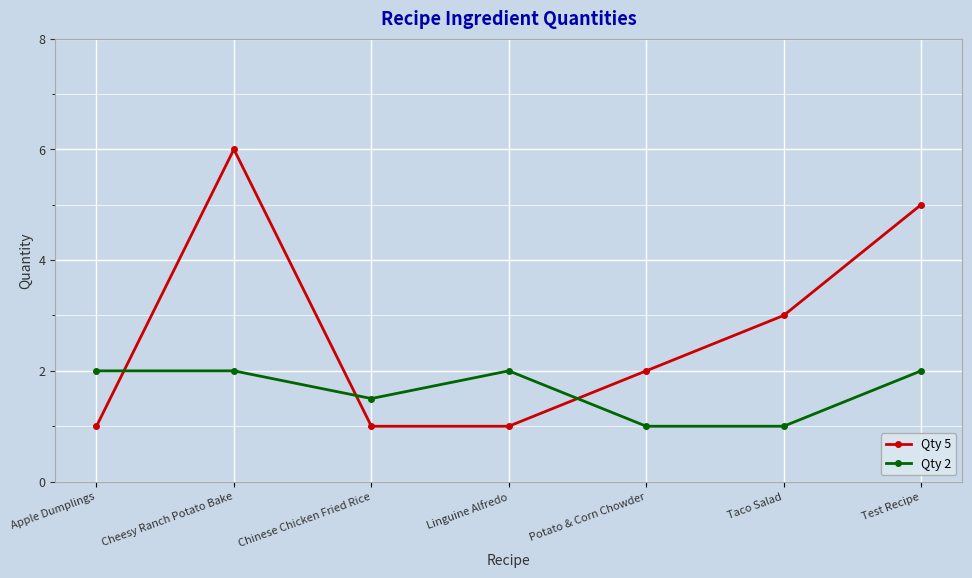

True or false: Qty 2 and Qty 5 intersect in this chart.

True